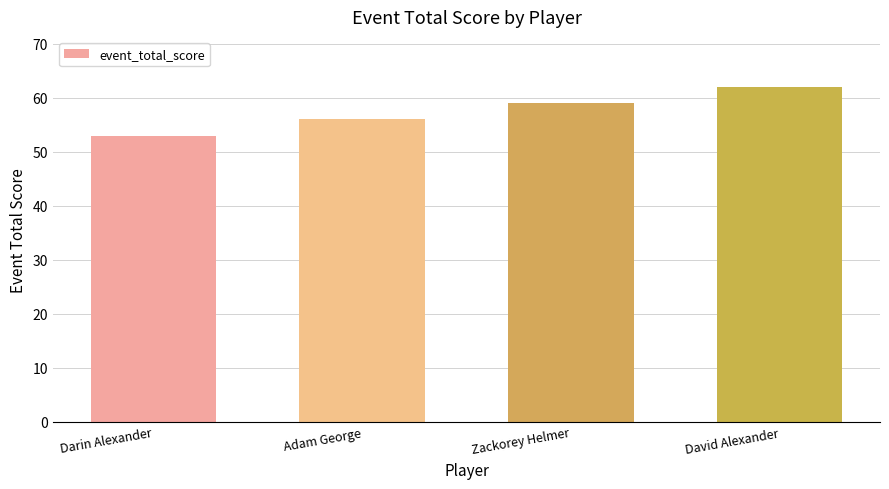

The chart shows a value of 62 at David Alexander. True or false?

True